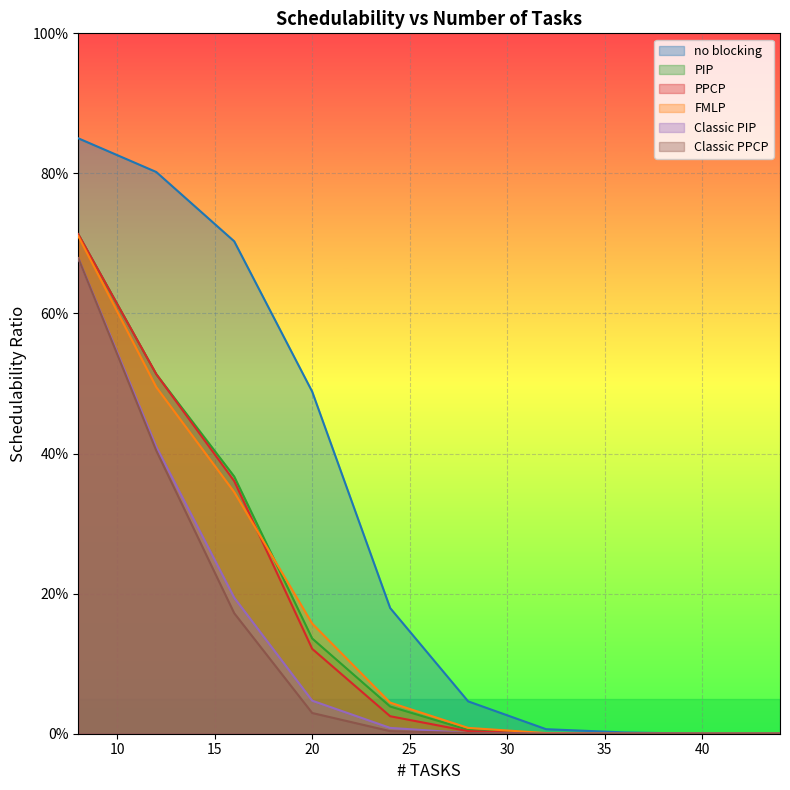

Count the number of data series in this chart.

6